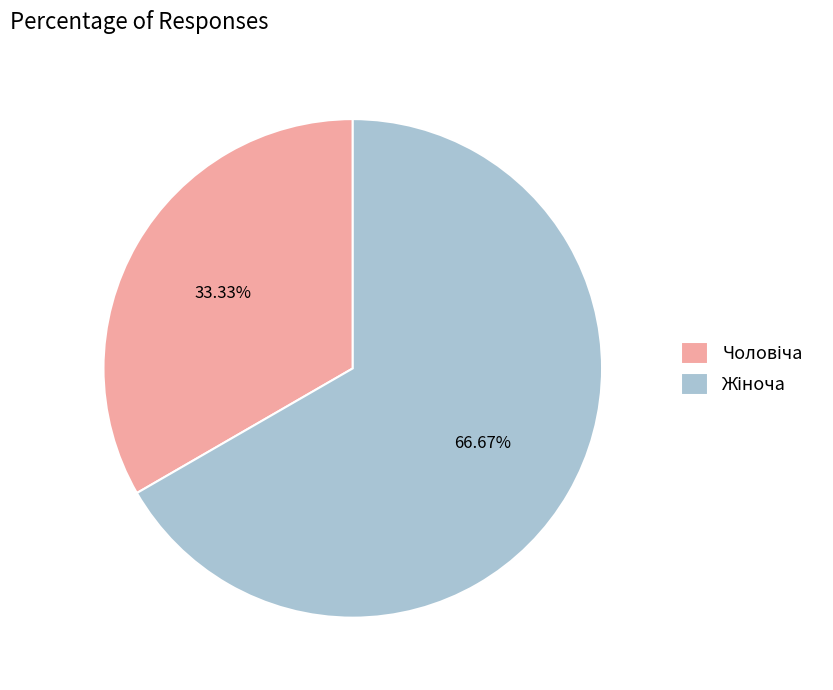

Does any single category account for the majority?

Yes